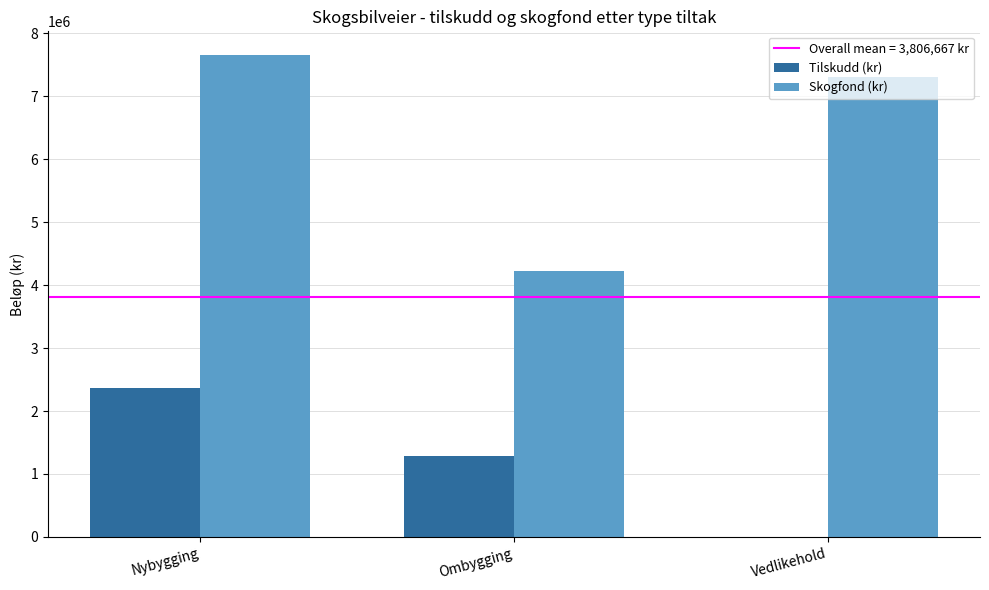

The value of Skogfond (kr) at Vedlikehold is 4677734. True or false?

False